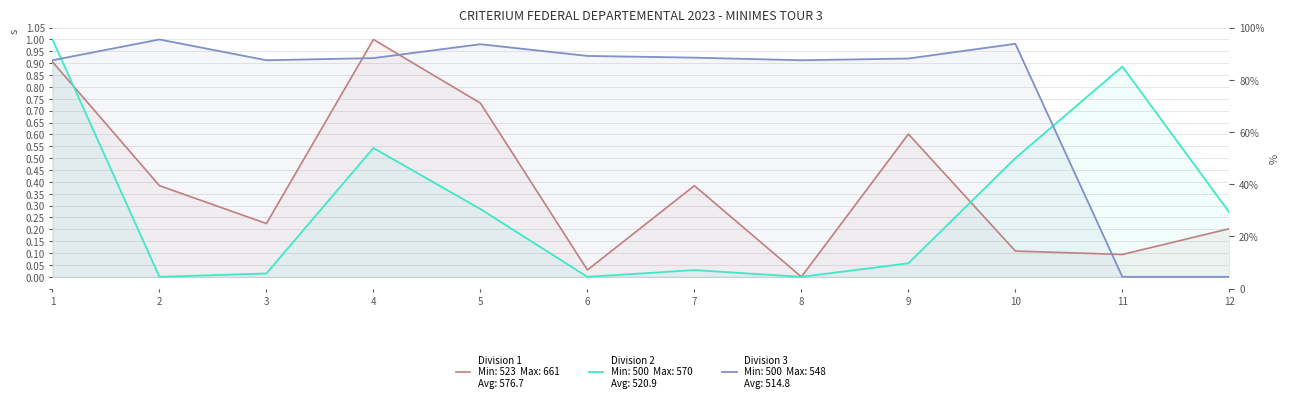

How many values in Division 1 are above zero?

11